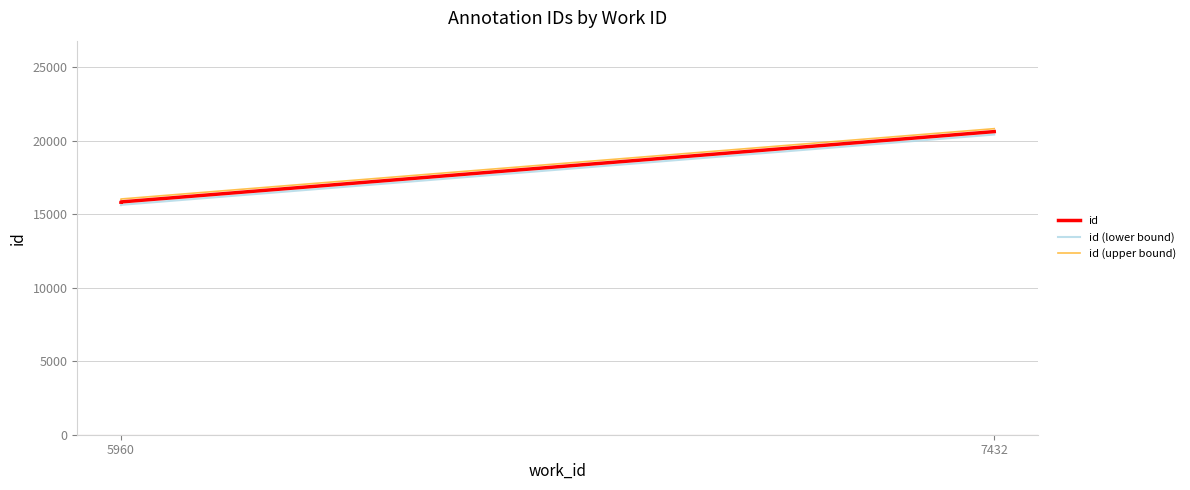

How many data points in id (upper bound) are above 16038?

1